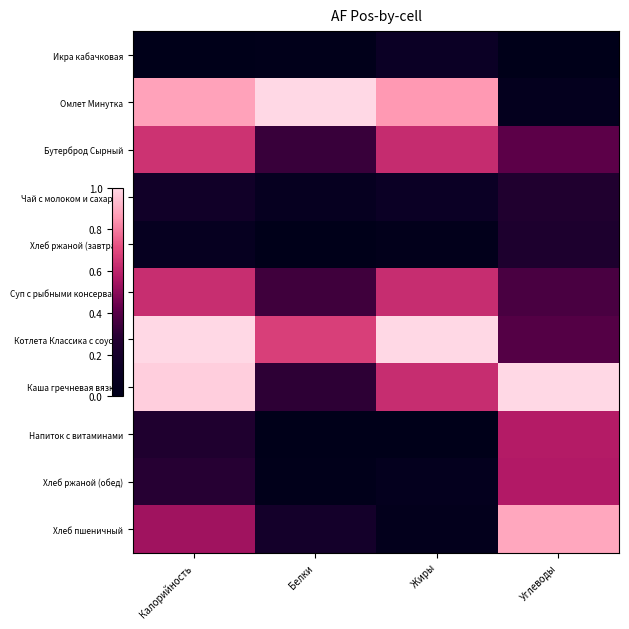

Which category has the lowest value across all series?

Калорийность